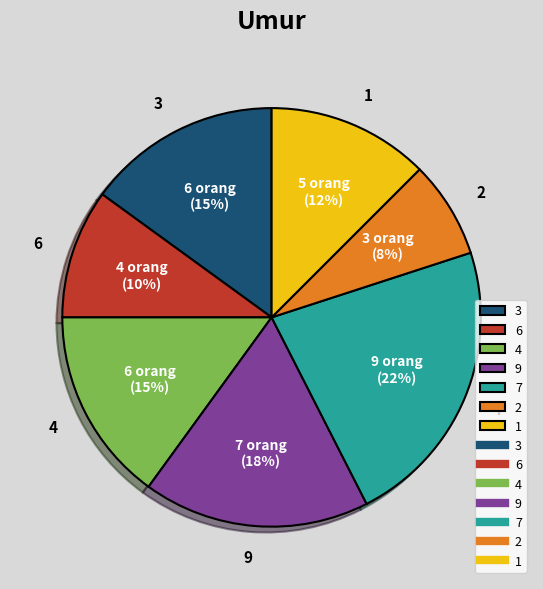

The 4 slice represents 7% of the pie. True or false?

False